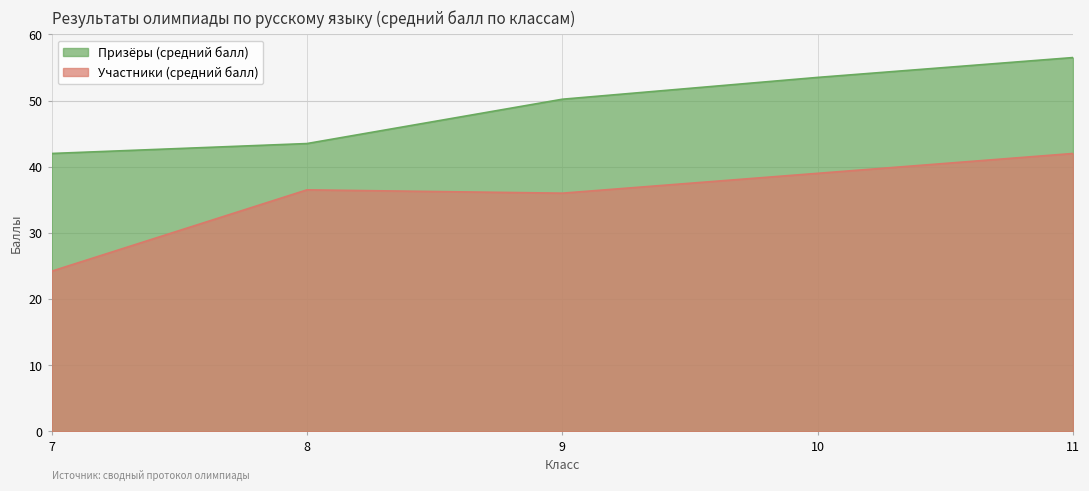

Rank the categories by value from highest to lowest.

11, 10, 8, 9, 7